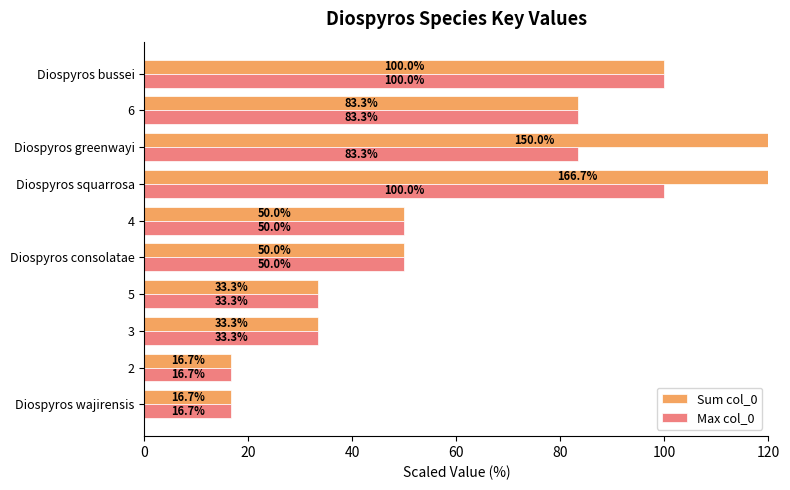

What is the minimum value for Max col_0?

16.7